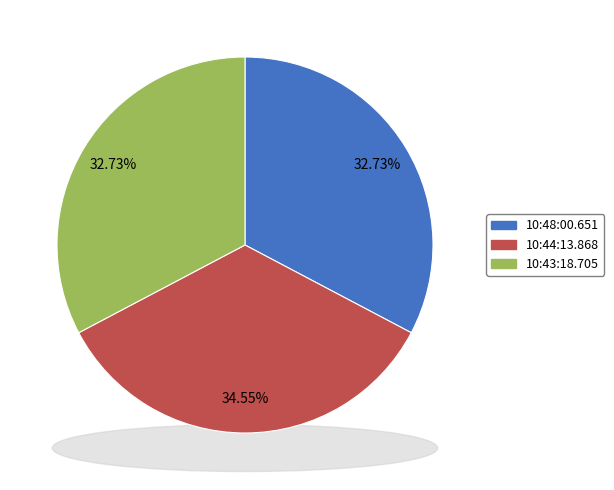

To the nearest percent, what is the difference between the 10:44:13.868 and 10:48:00.651 slice percentages?

2%